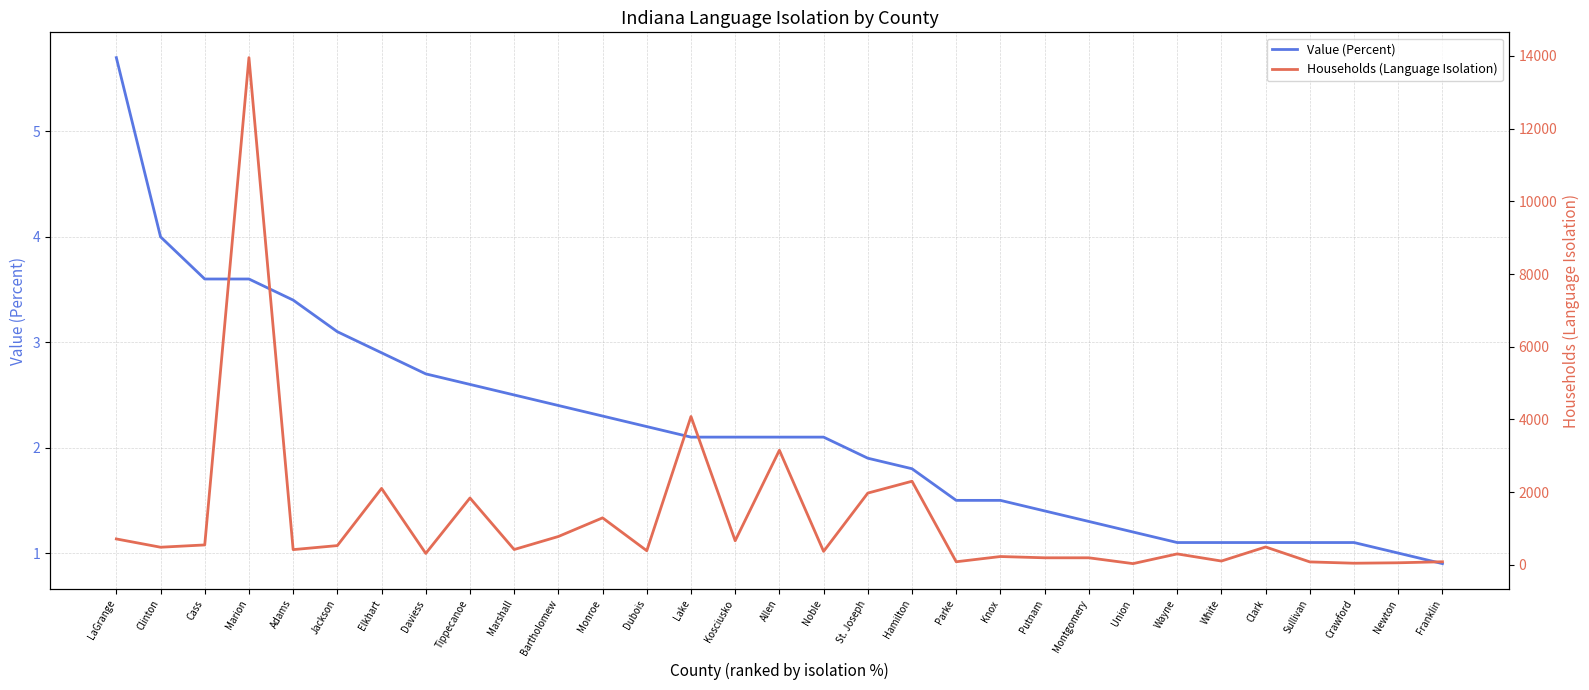

Reading left to right, what are all the values shown in this chart?

Value (Percent): 5.7	4.0	3.6	3.6	3.4	3.1	2.9	2.7	2.6	2.5	2.4	2.3	2.2	2.1	2.1	2.1	2.1	1.9	1.8	1.5	1.5	1.4	1.3	1.2	1.1	1.1	1.1	1.1	1.1	1.0	0.9
Households (Language Isolation): 712.0	484.0	547.0	13952.0	418.0	529.0	2102.0	314.0	1838.0	421.0	779.0	1292.0	388.0	4079.0	662.0	3152.0	370.0	1973.0	2299.0	84.0	228.0	193.0	193.0	33.0	300.0	104.0	491.0	80.0	44.0	56.0	84.0